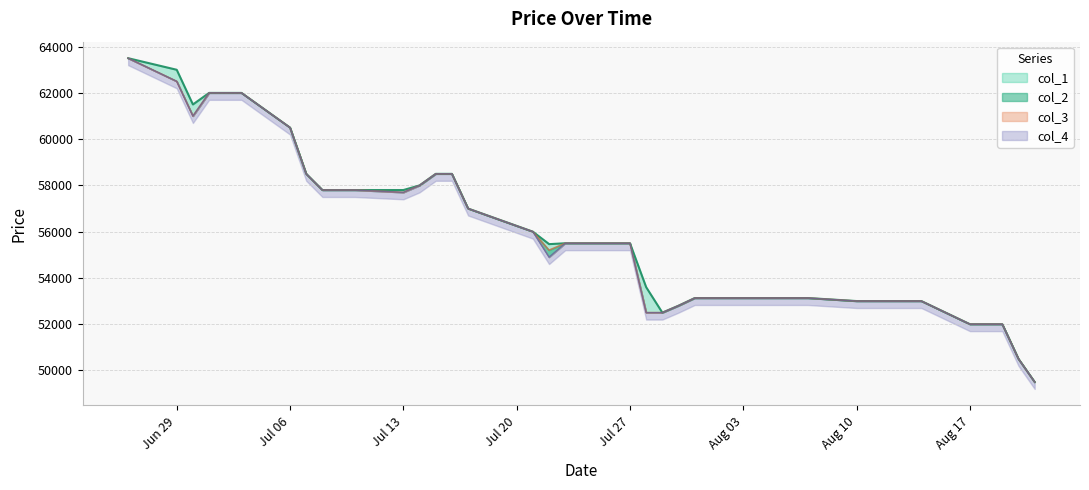

What is the greatest value displayed?

63500